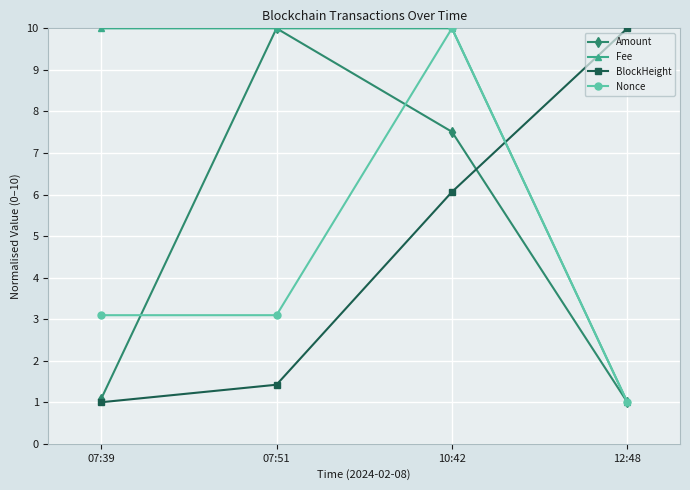

How many data points in Nonce are above 3?

3